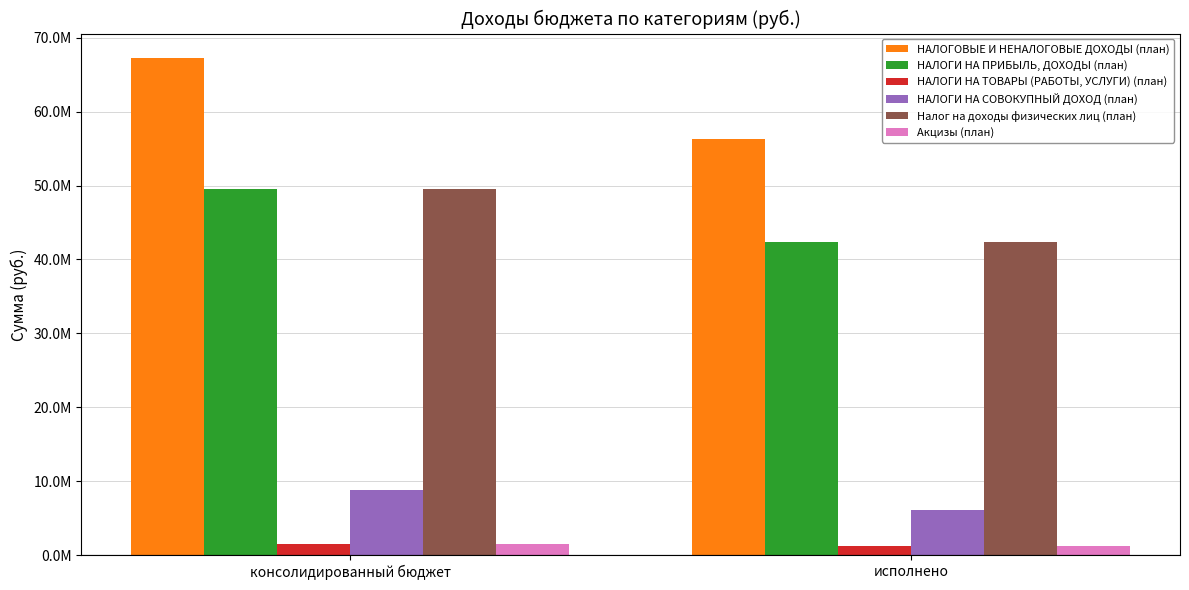

What is the difference between the highest and lowest values at консолидированный бюджет?

65736000.0